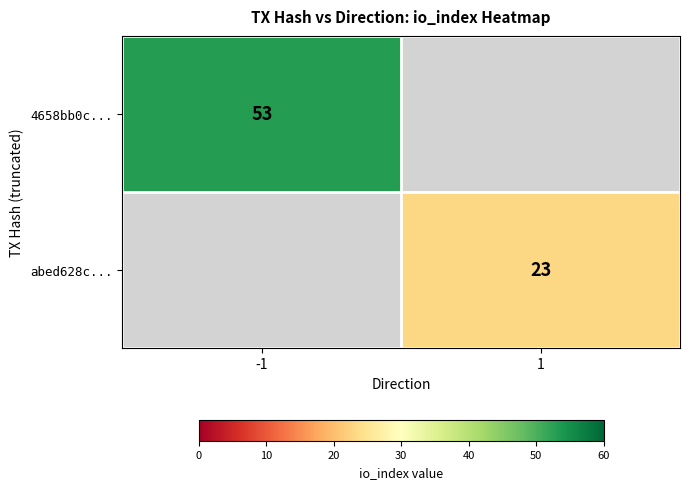

True or false: 4658bb0c... has a value of 87 at -1.

False